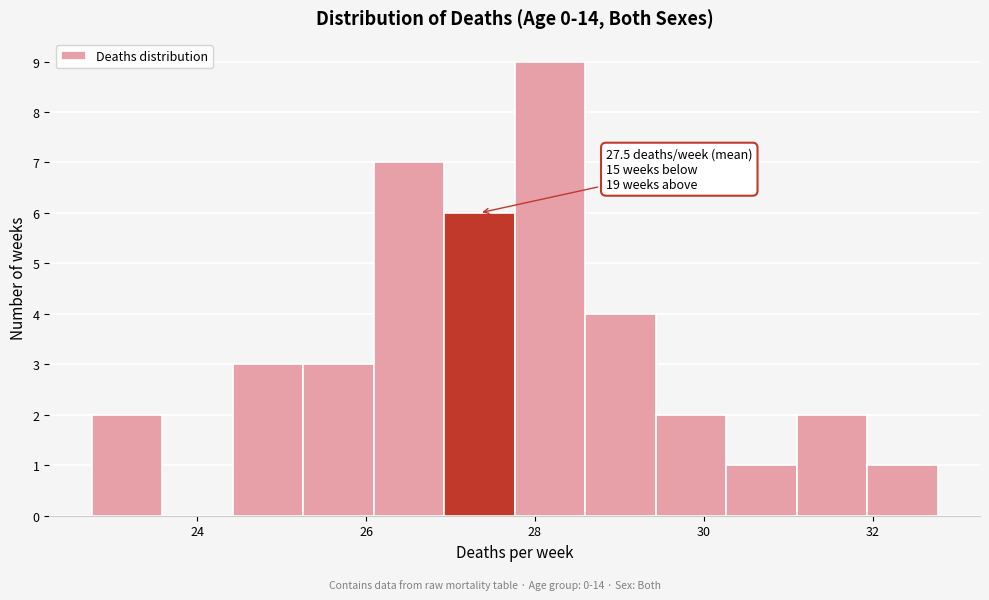

Which range on the x-axis has the tallest bar?

27.8 to 28.6